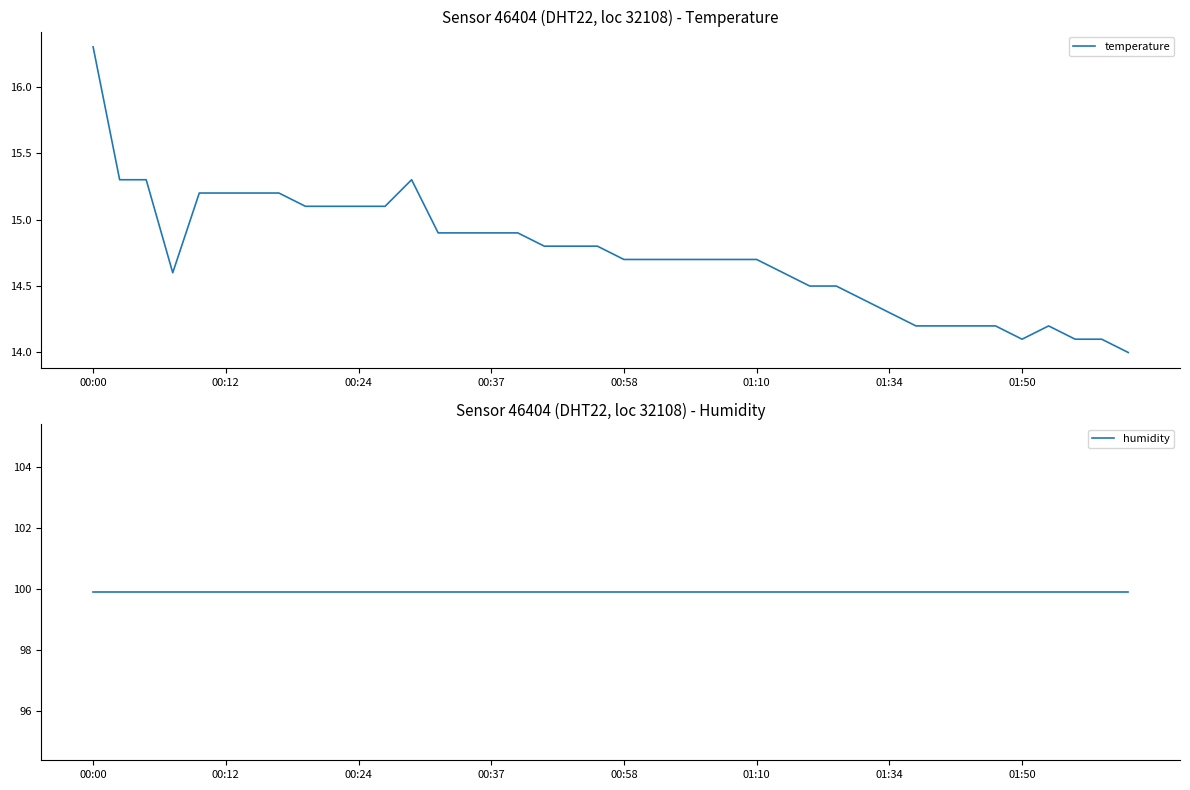

At which label does temperature reach its peak?

00:00